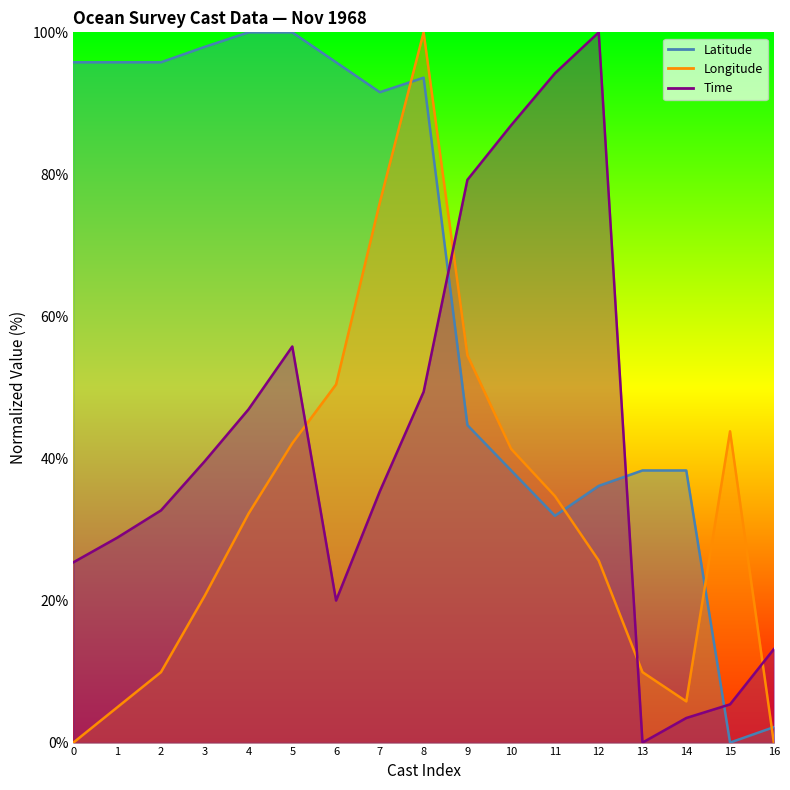

What is the average value of the Latitude series?

64.5